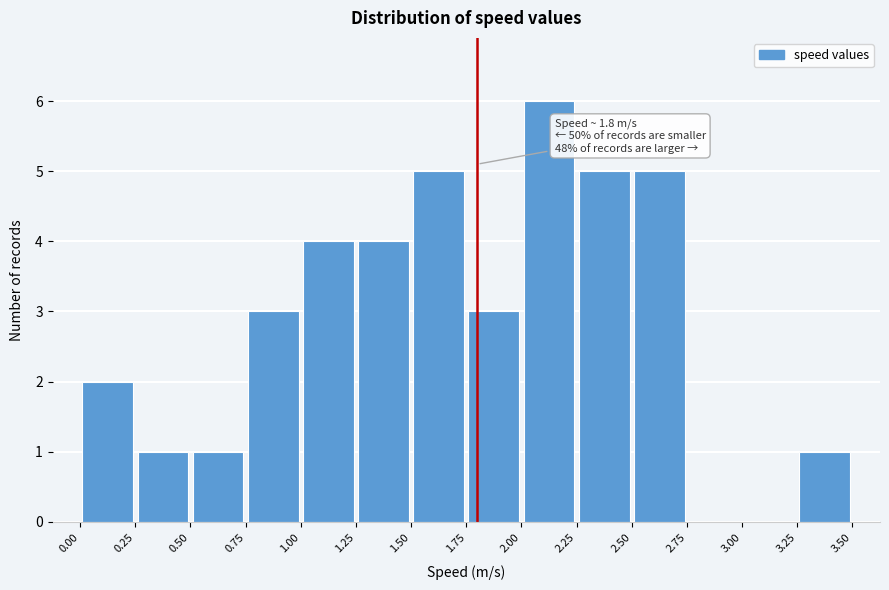

Which range on the x-axis has the tallest bar?

2.00 to 2.25